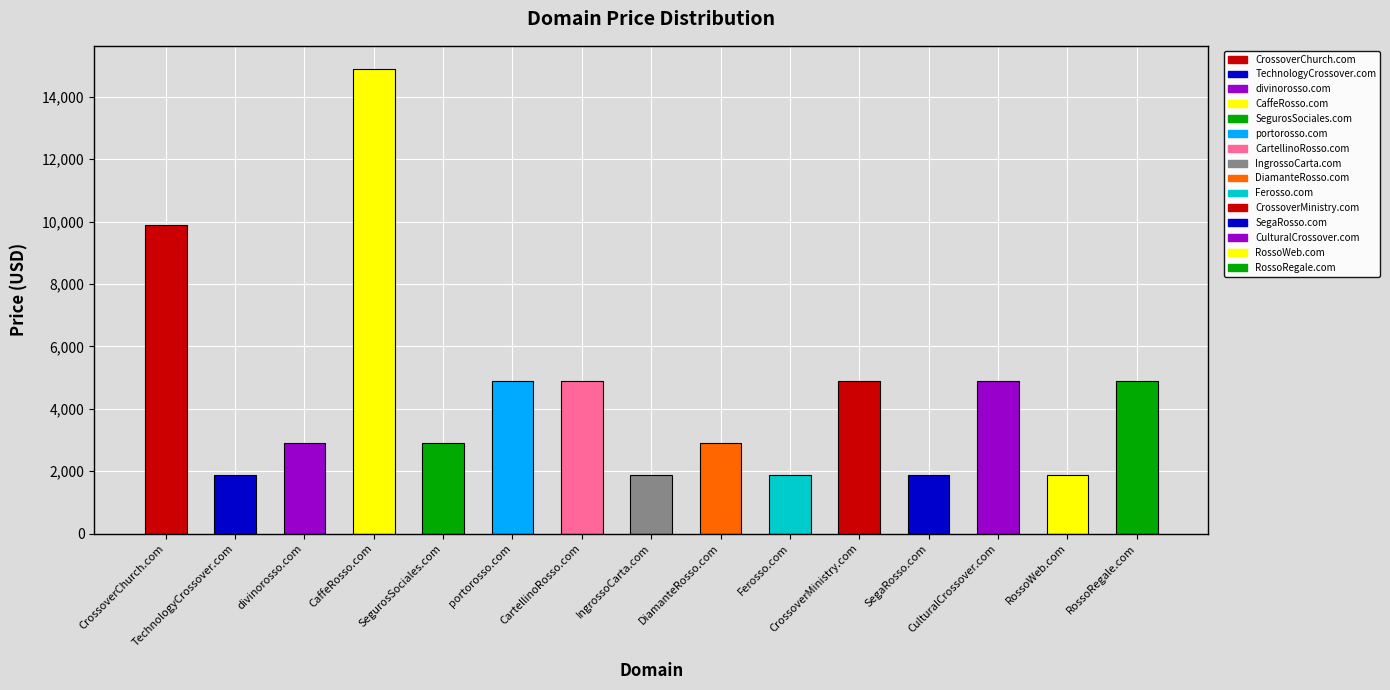

What is the approximate value at CrossoverMinistry.com, to the nearest 50?

4900